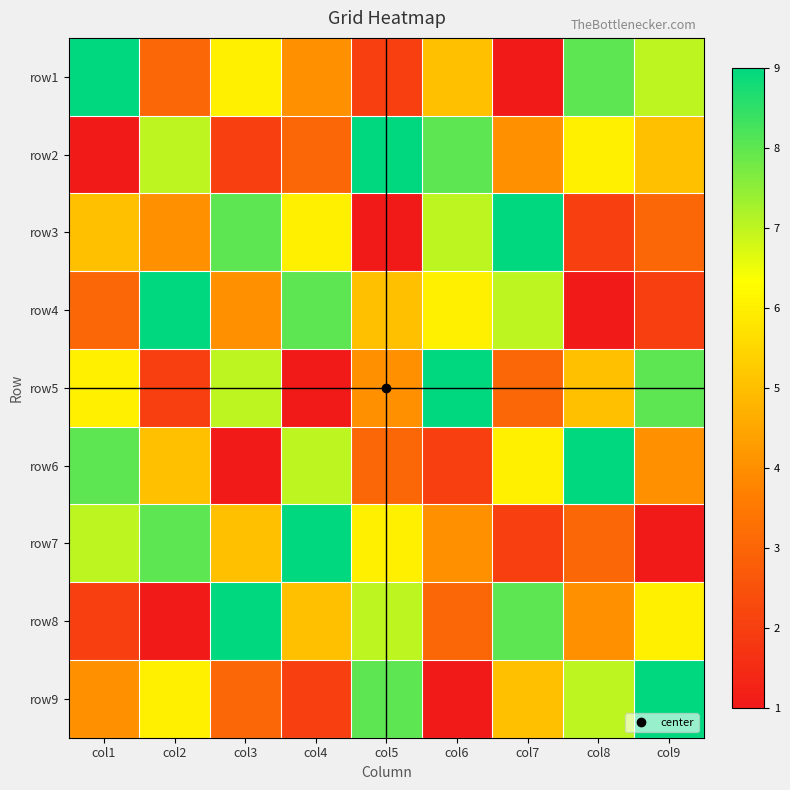

What is the difference between the highest and lowest values at col6?

8